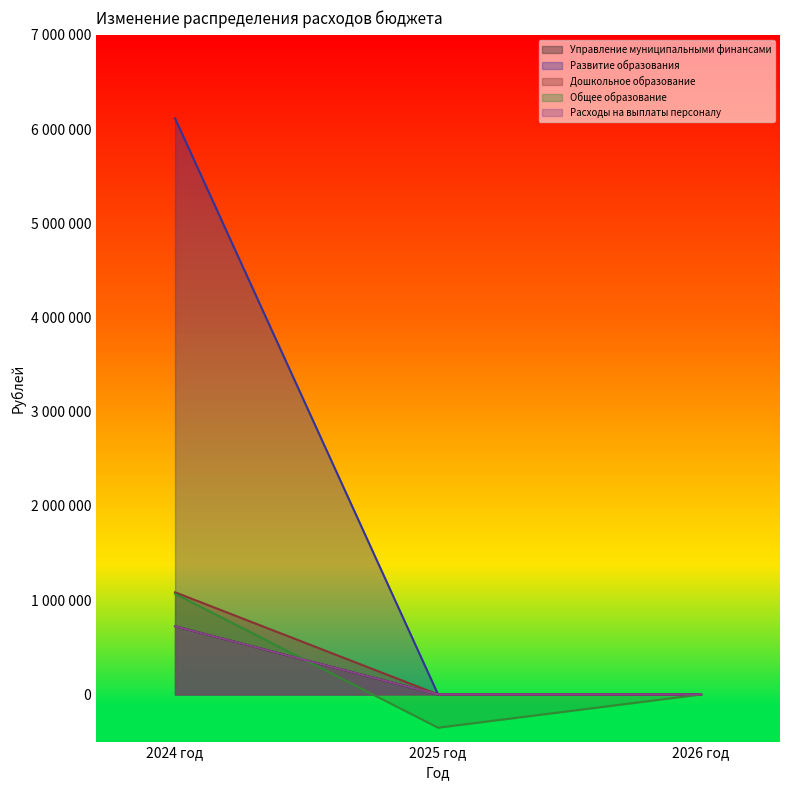

Does the chart have visible grid lines?

No